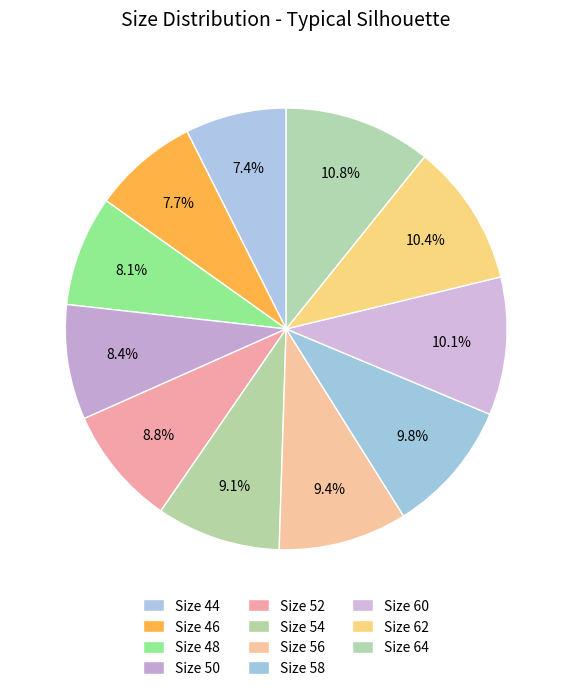

The Size 58 slice represents 10% of the pie. True or false?

True